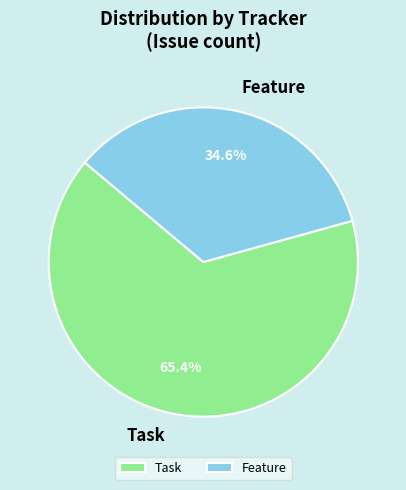

What percentage is the Task slice, to the nearest percent?

65%